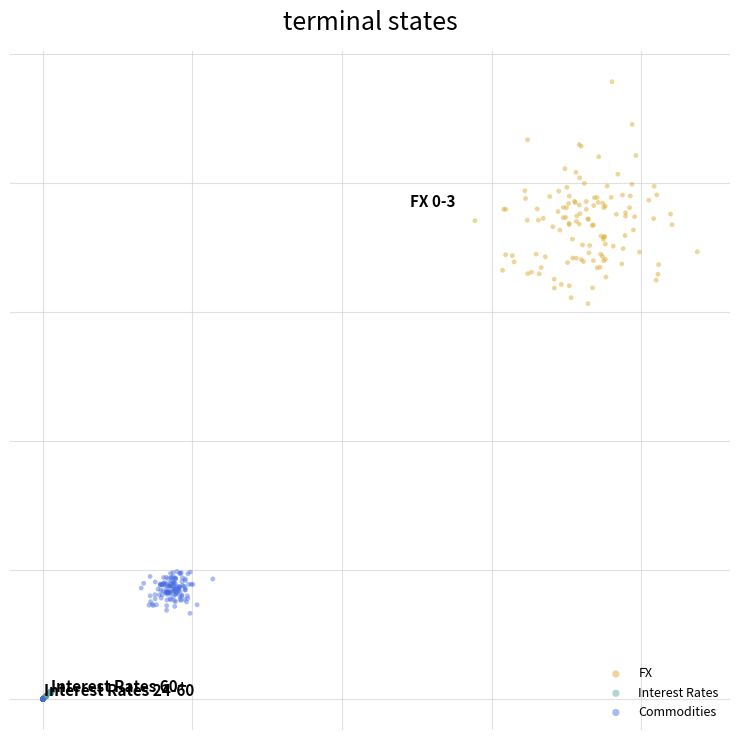

What are all the series names shown in the legend?

FX, Interest Rates, Commodities